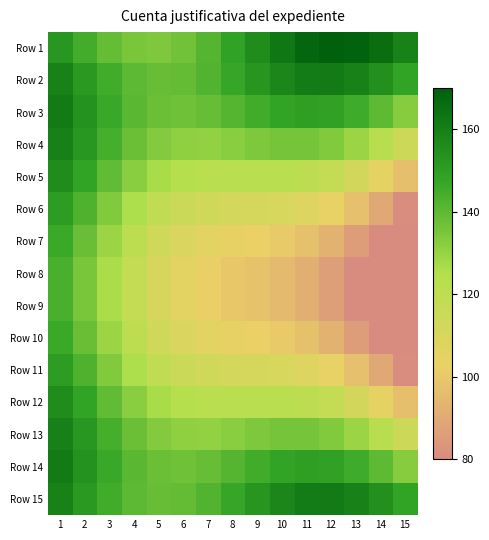

At 14, list the series in order from largest to smallest.

Row 1, Row 2, Row 15, Row 14, Row 3, Row 4, Row 13, Row 5, Row 12, Row 6, Row 11, Row 7, Row 10, Row 8, Row 9